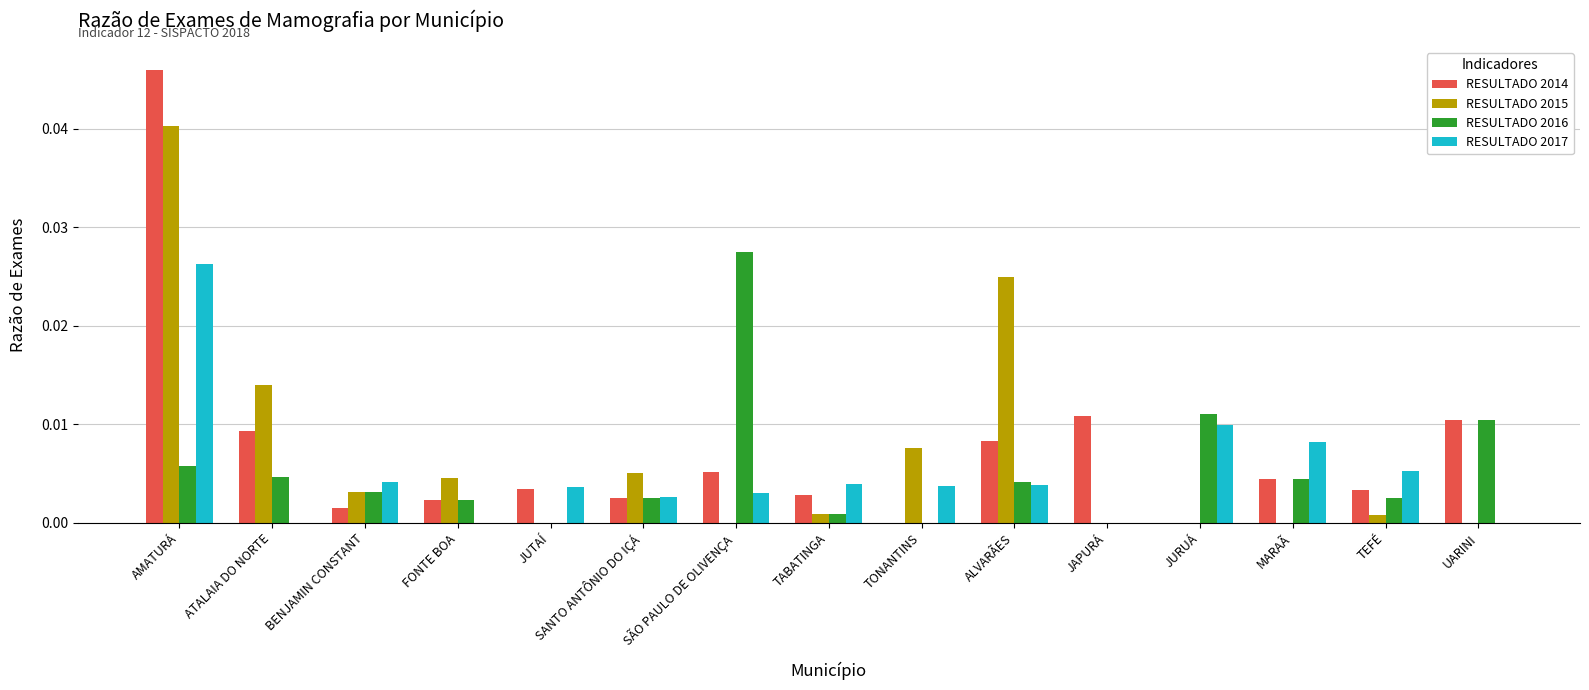

Which series has the largest range (max minus min)?

RESULTADO 2014